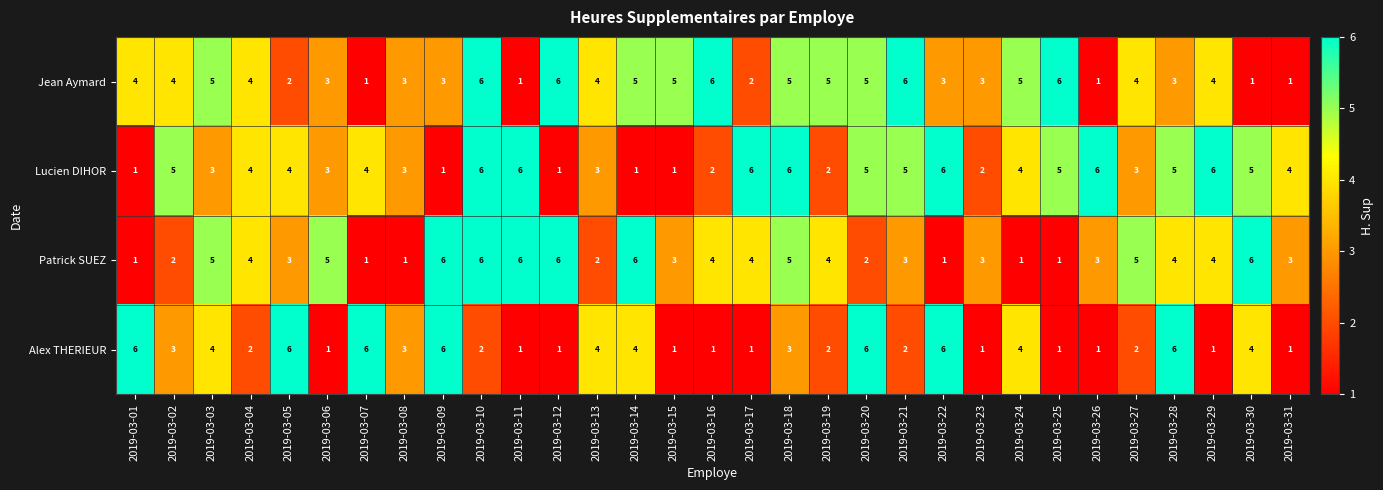

At which label does Patrick SUEZ first exceed 4?

2019-03-03